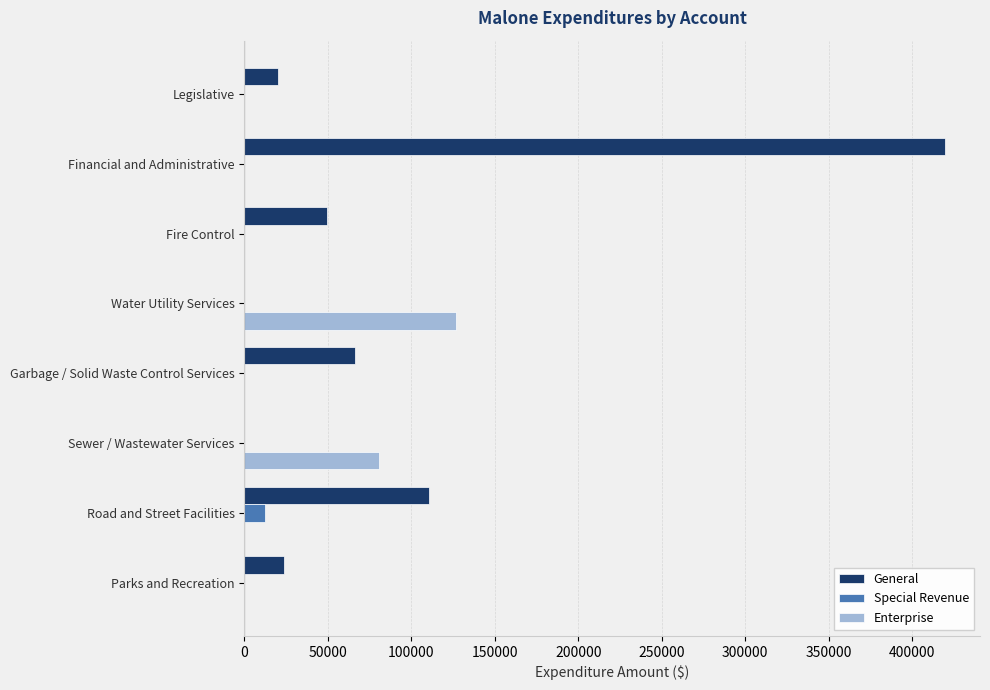

What is the maximum value for General?

419607